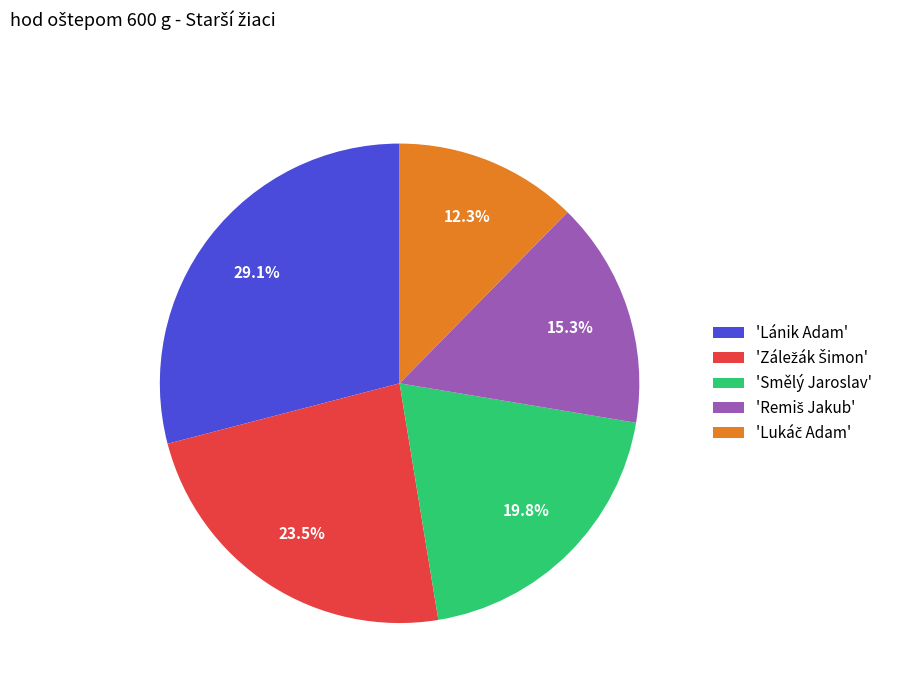

Which slice is the largest?

'Lánik Adam'